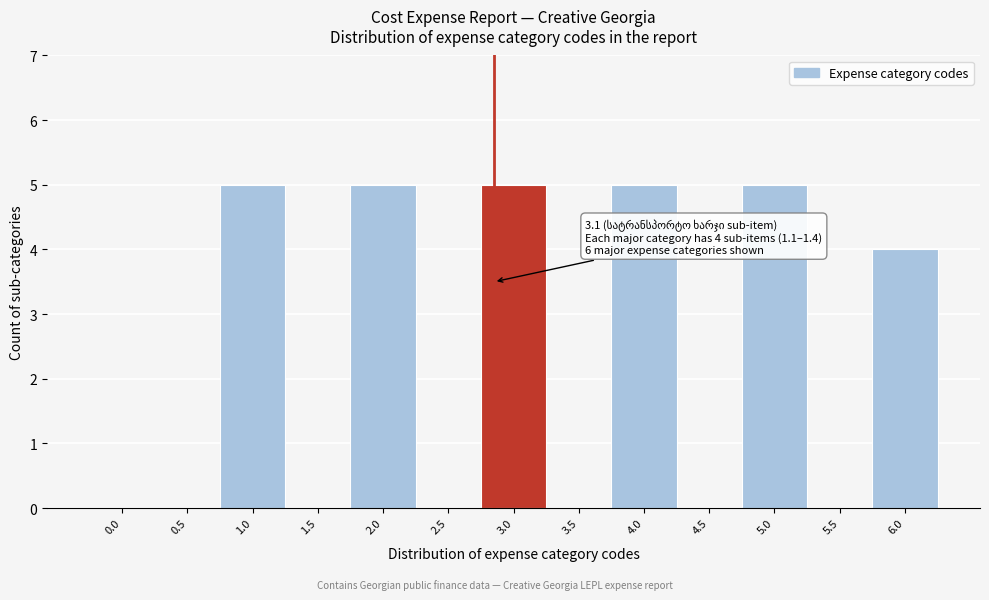

Reading right to left, extract all data points from this chart.

6.0=4	5.5=0	5.0=5	4.5=0	4.0=5	3.5=0	3.0=5	2.5=0	2.0=5	1.5=0	1.0=5	0.5=0	0.0=0